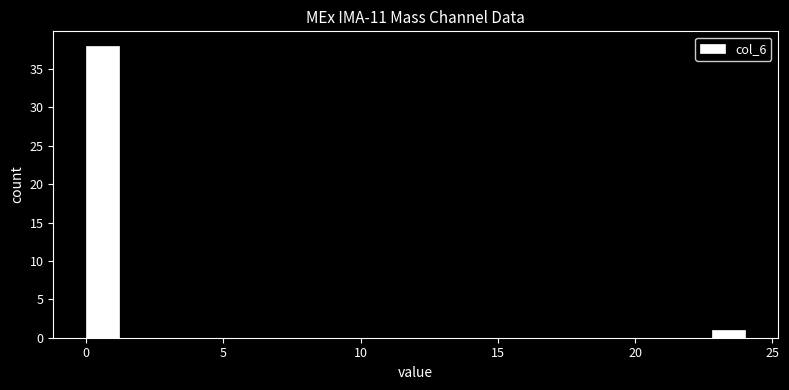

Read against the x-axis, roughly where is the centre of the tallest bar?

0.5